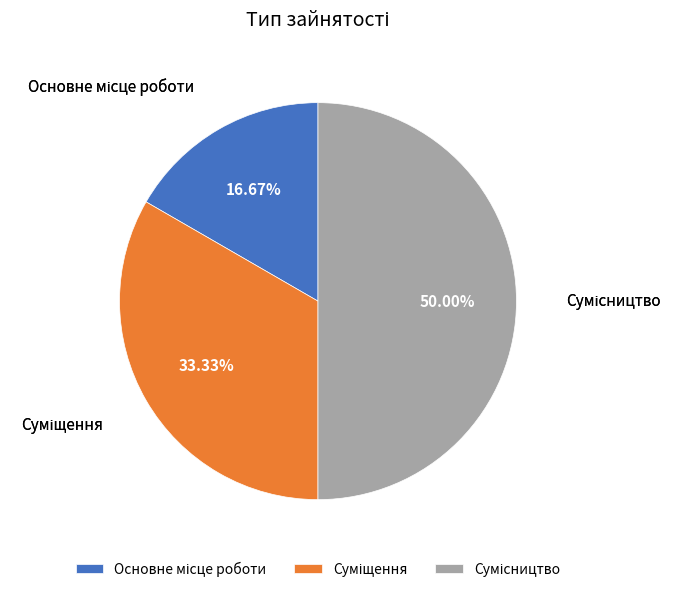

To the nearest percent, what is the combined percentage of Основне місце роботи and Суміщення?

50%